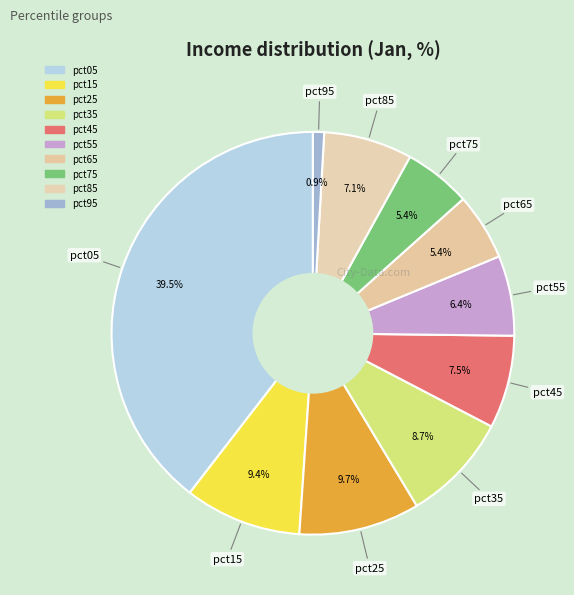

To the nearest percent, what is the average slice percentage?

10%